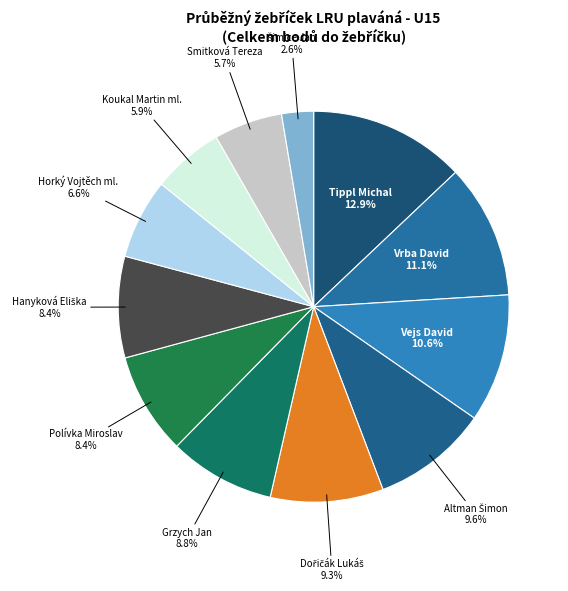

Count the number of slices in the pie.

12